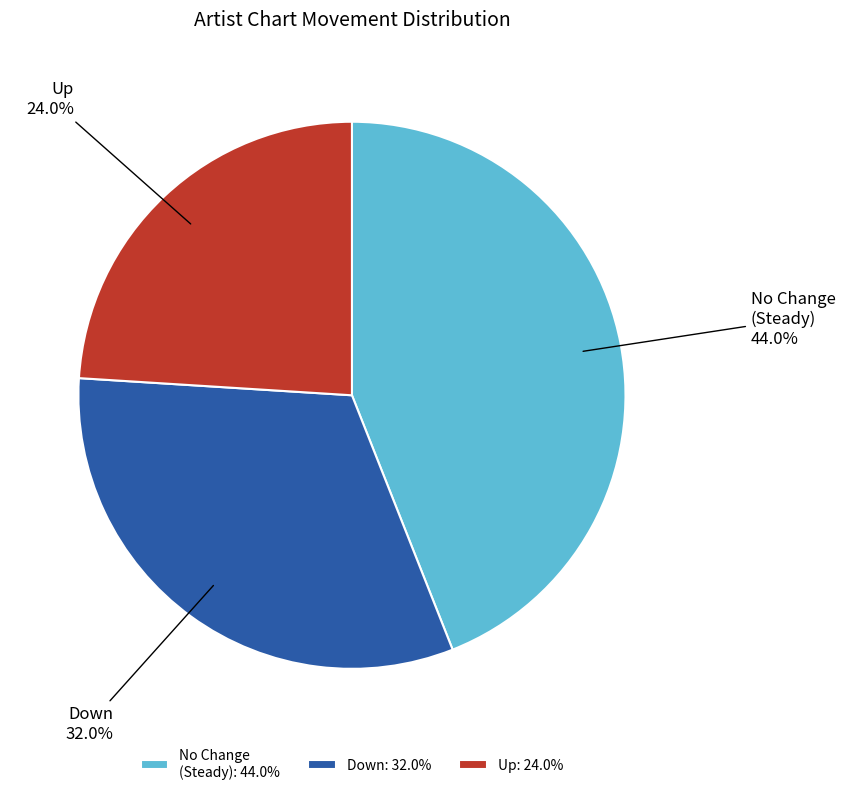

Do Up and No Change (Steady) together represent more than half of the pie?

Yes